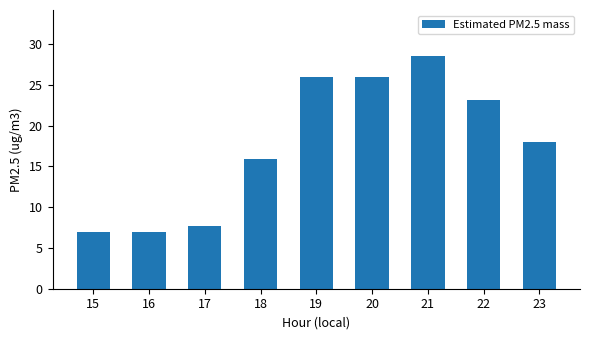

How many categories are shown in the chart?

9